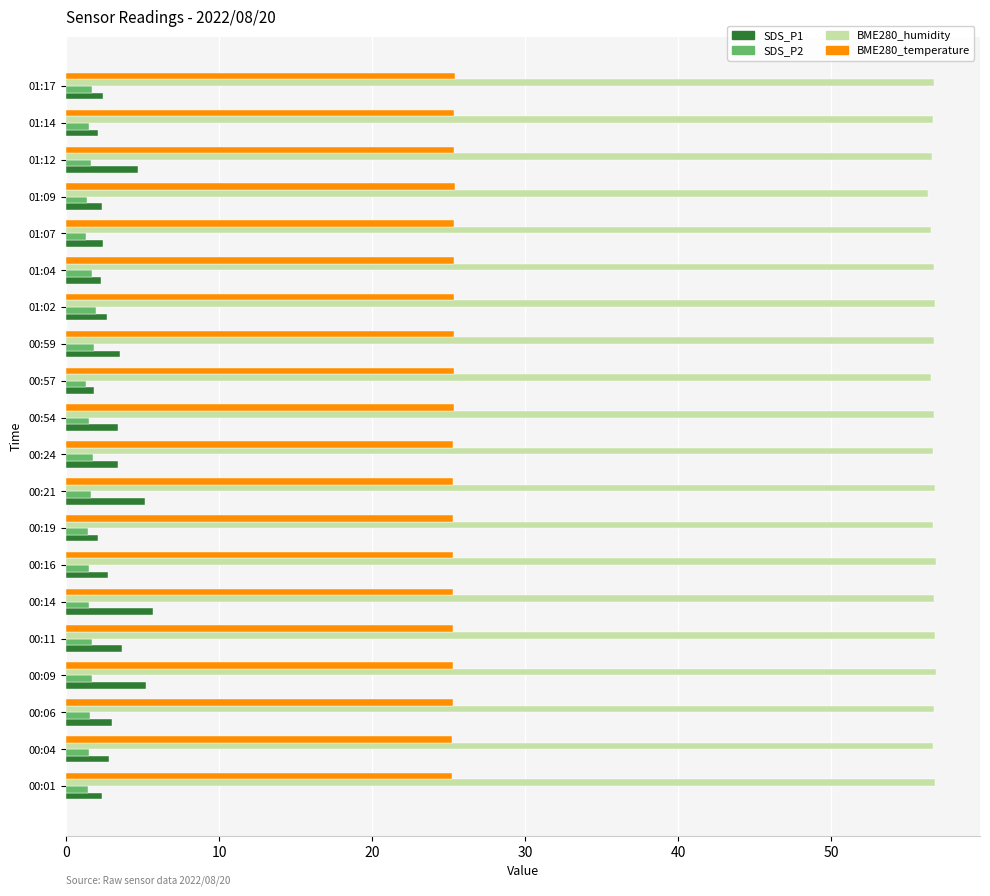

What is the smallest value displayed?

1.3